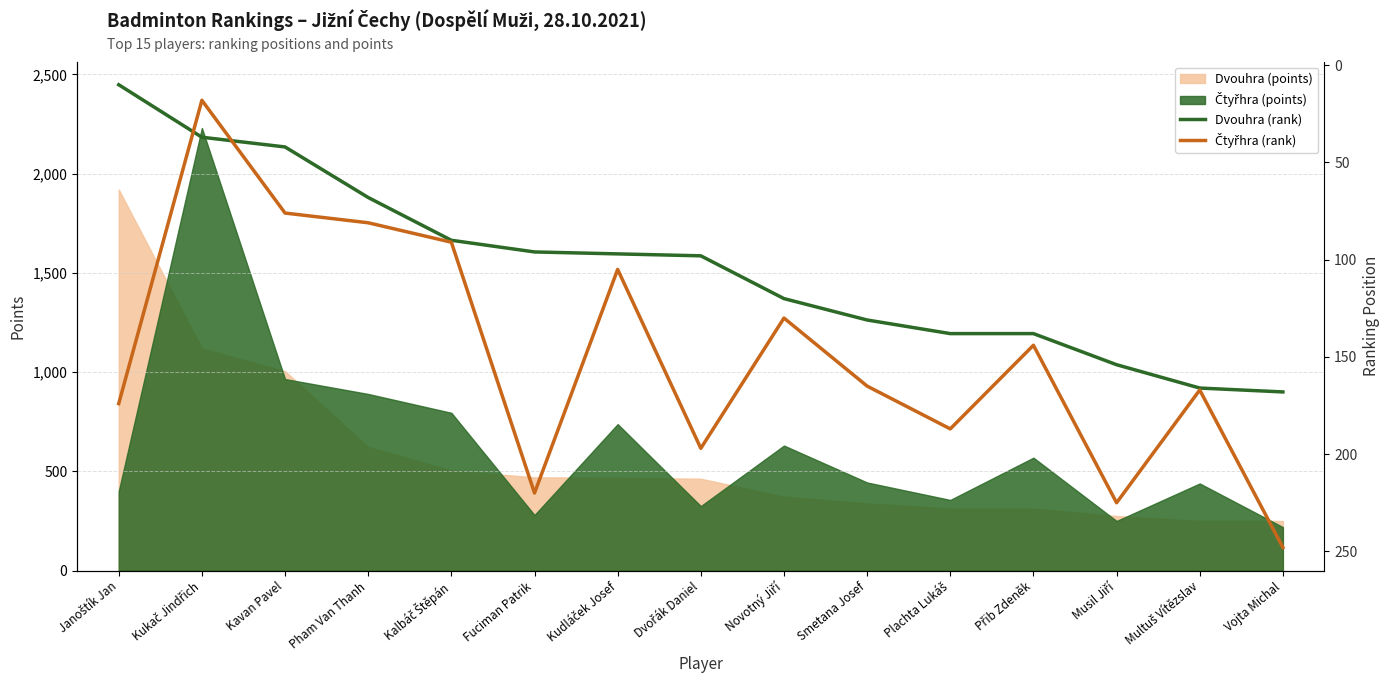

What is the difference between the maximum and minimum values in the Čtyřhra (rank) series?

230